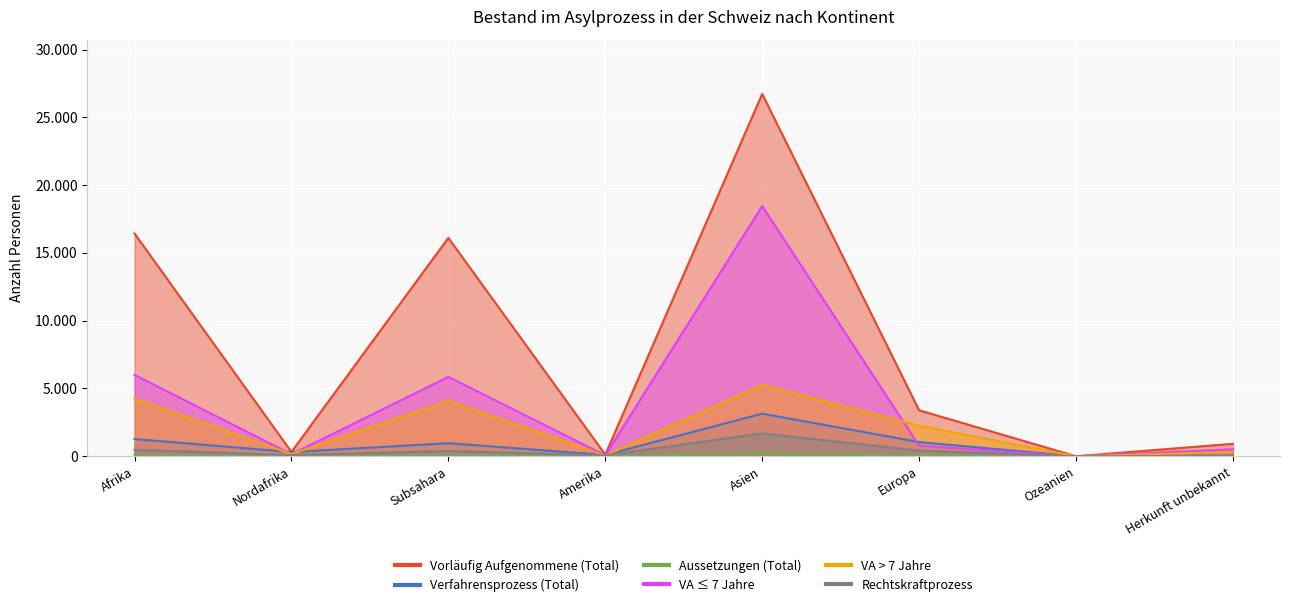

True or false: Verfahrensprozess (Total) has more than 0 points higher than both neighbors.

True